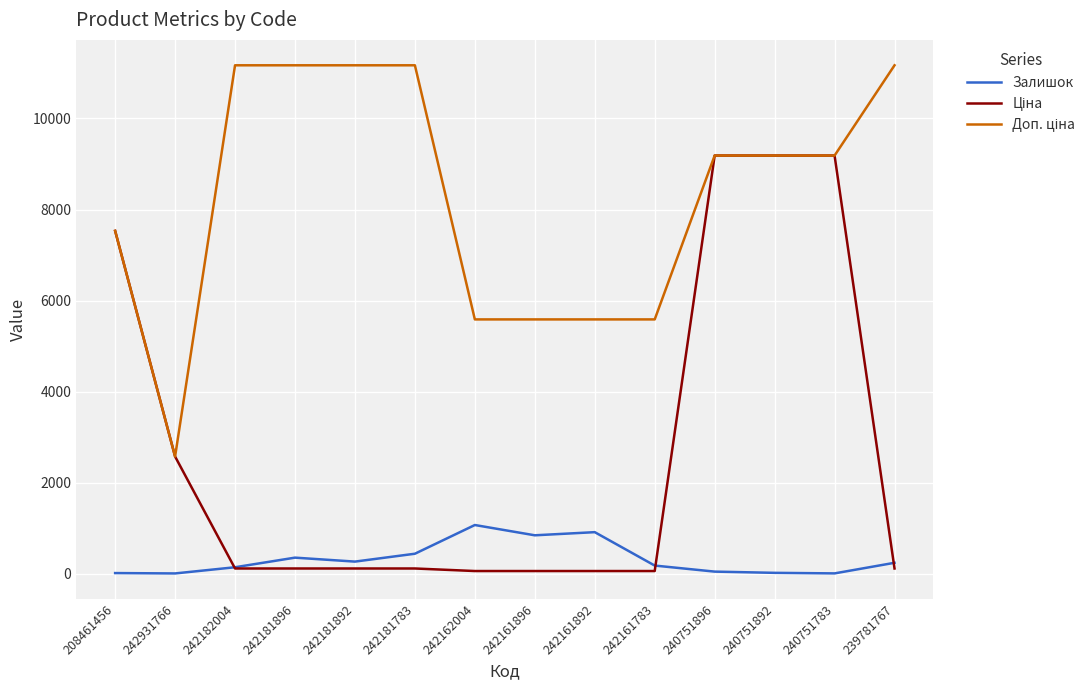

What is the approximate value of Доп. ціна at 240751783?

9185.9